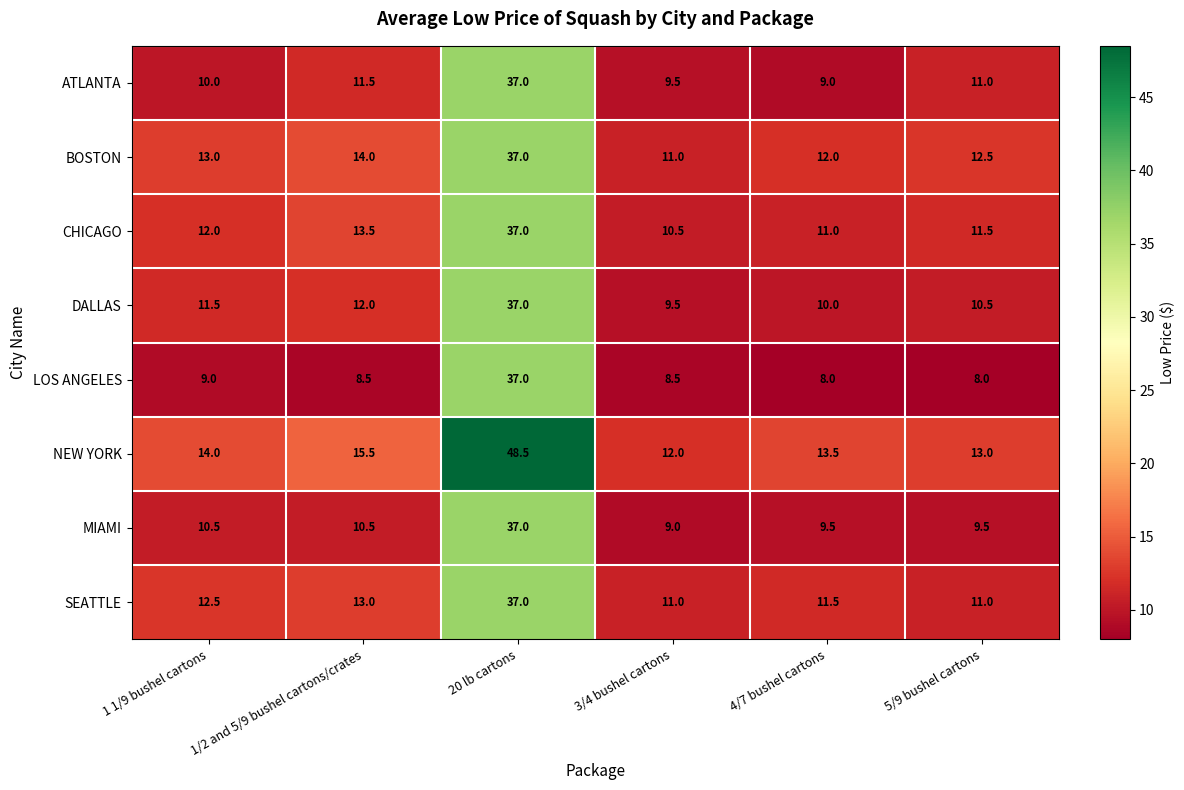

What is the approximate value of LOS ANGELES at 1/2 and 5/9 bushel cartons/crates?

8.5